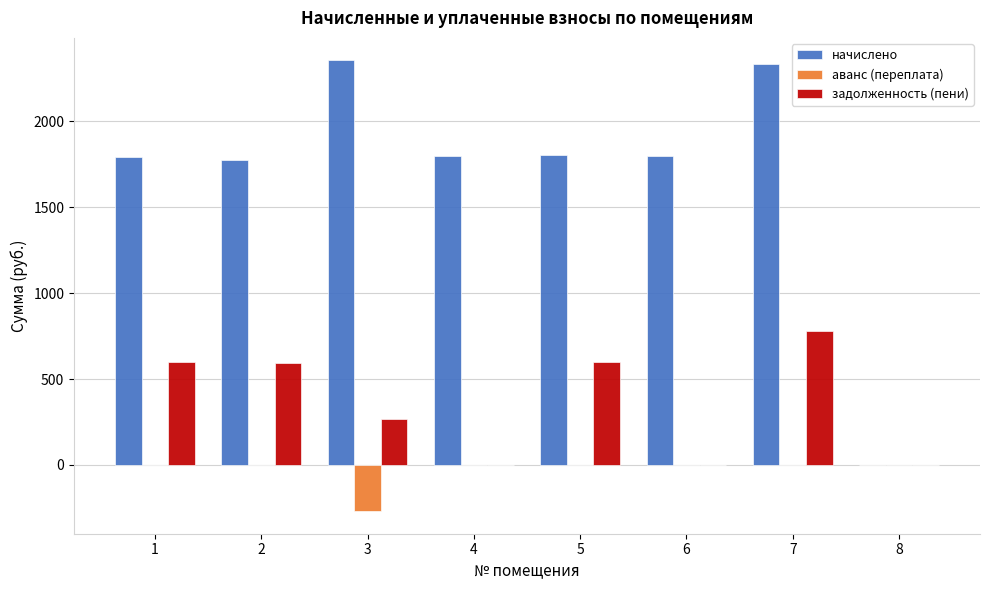

How many groups of bars are there?

8